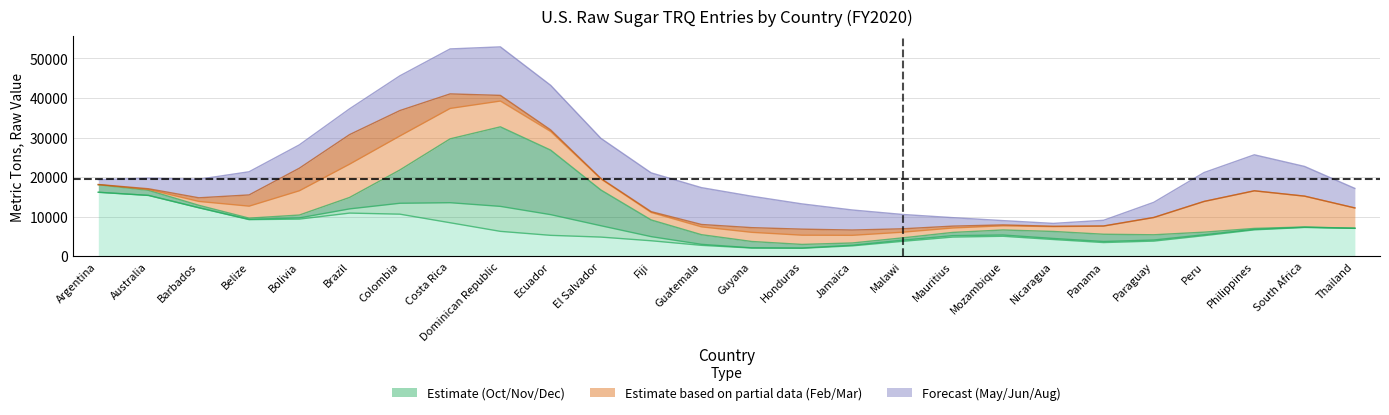

What is the difference between the second highest and second lowest values in the Mar-20 series?

6935